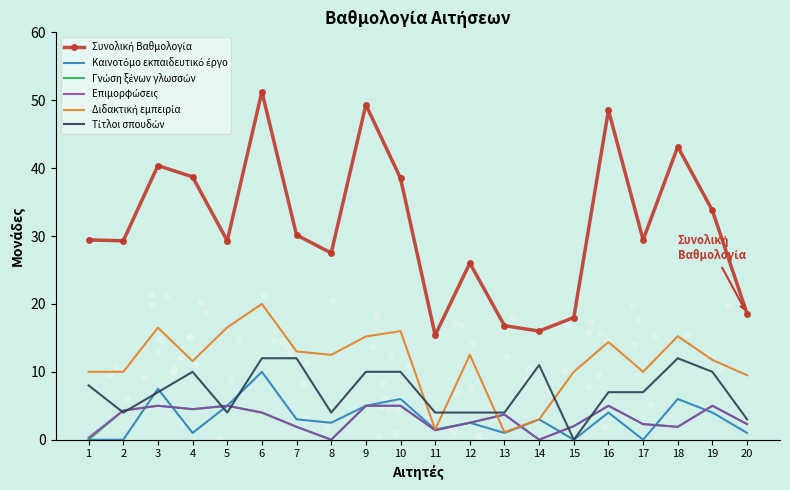

Is the value of Γνώση ξένων γλωσσών at 1 greater than the value of Καινοτόμο εκπαιδευτικό έργο at 5?

No